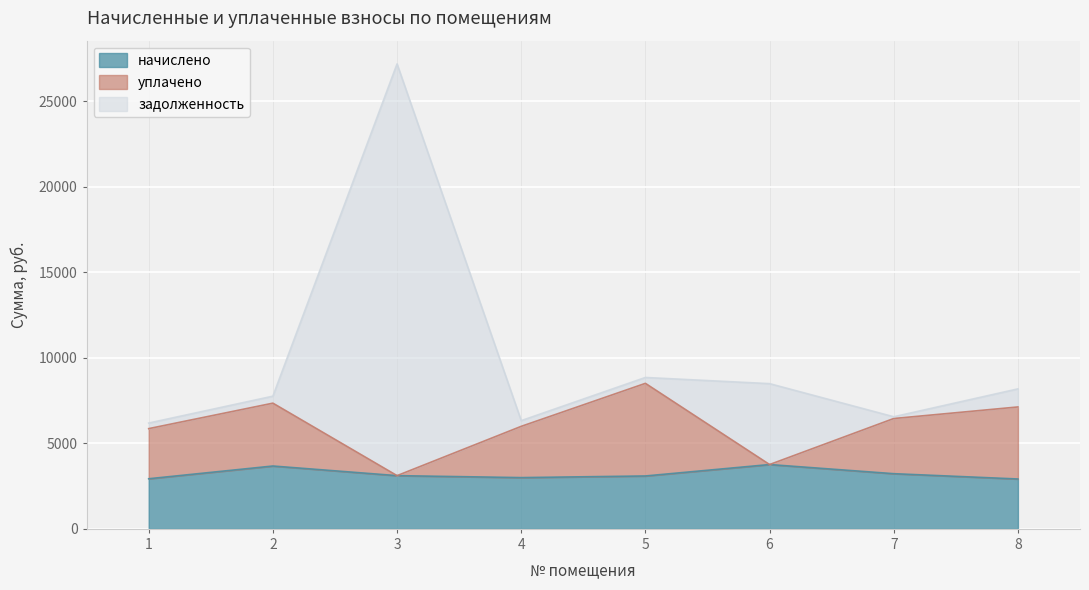

What is the sum of all начислено values?

25696.0